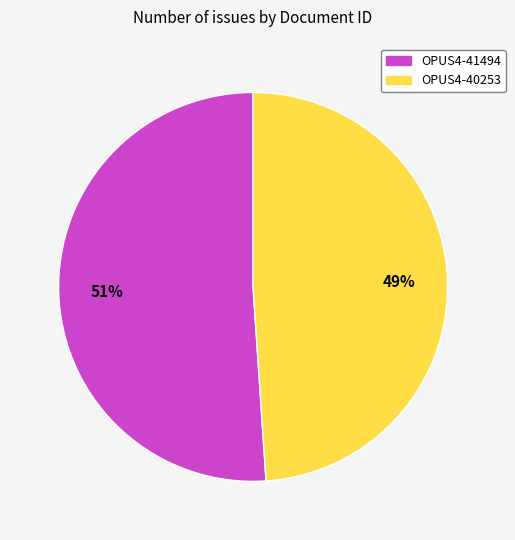

The OPUS4-41494 slice represents 51% of the pie. True or false?

True